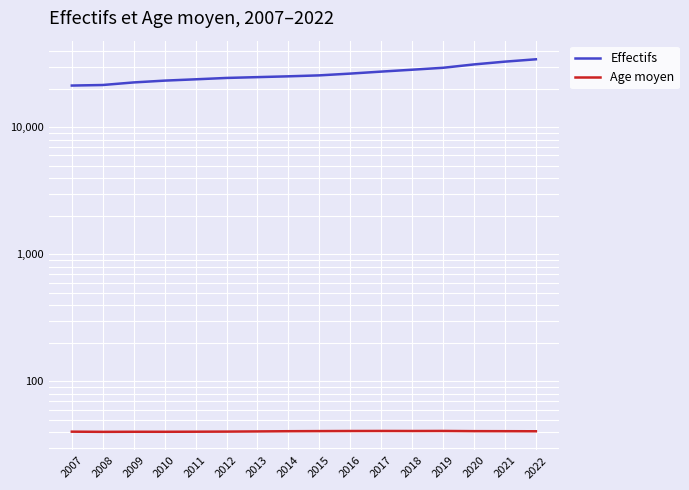

Reading right to left, transcribe all the data shown in this chart.

Effectifs: 34265.0	32839.0	31224.0	29380.0	28370.0	27416.0	26441.0	25608.0	25168.0	24803.0	24440.0	23842.0	23282.0	22533.0	21507.0	21290.0
Age moyen: 40.5	40.6	40.6	40.8	40.7	40.8	40.7	40.7	40.6	40.4	40.3	40.2	40.2	40.2	40.1	40.3